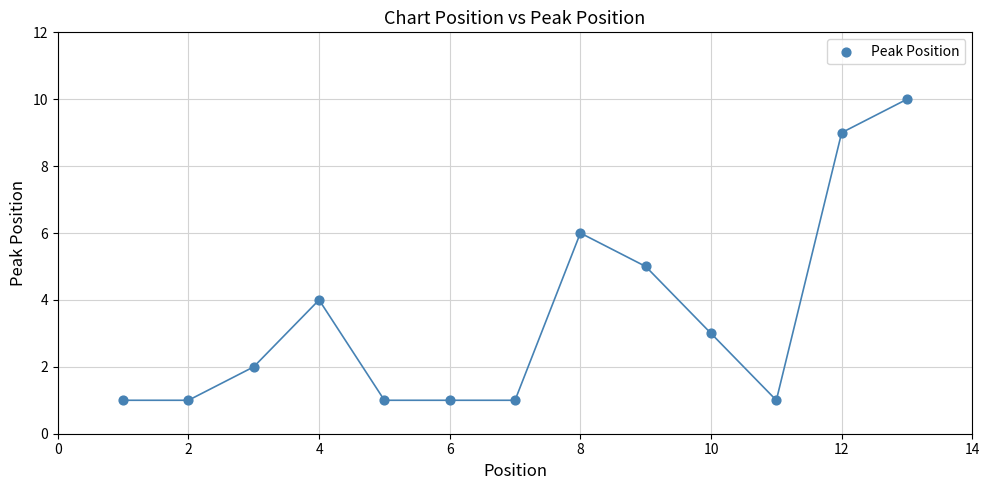

What is the range of X values (max minus min)?

12